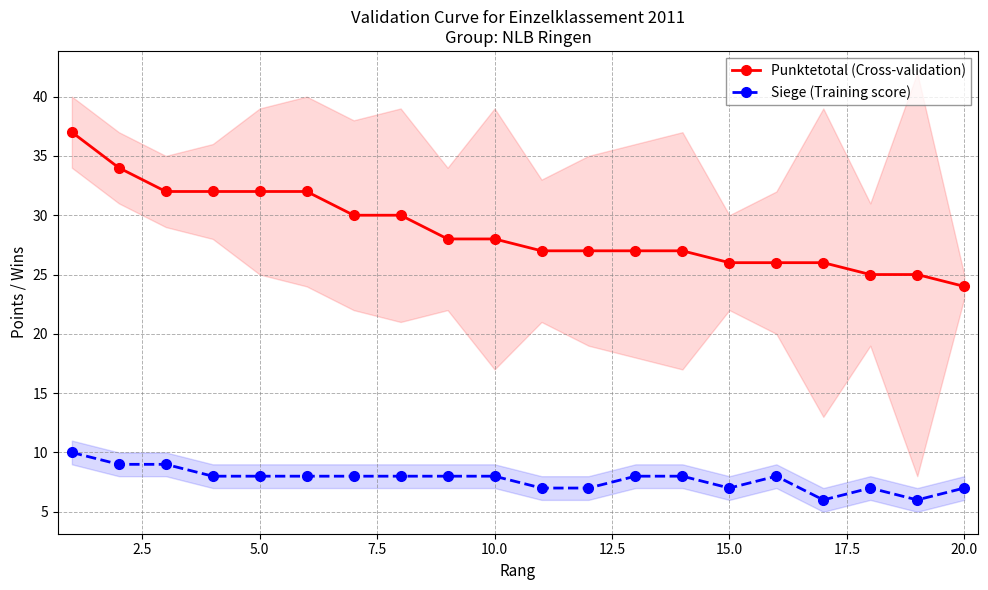

The value of Siege (Training score) at 10.0 is 2. True or false?

False